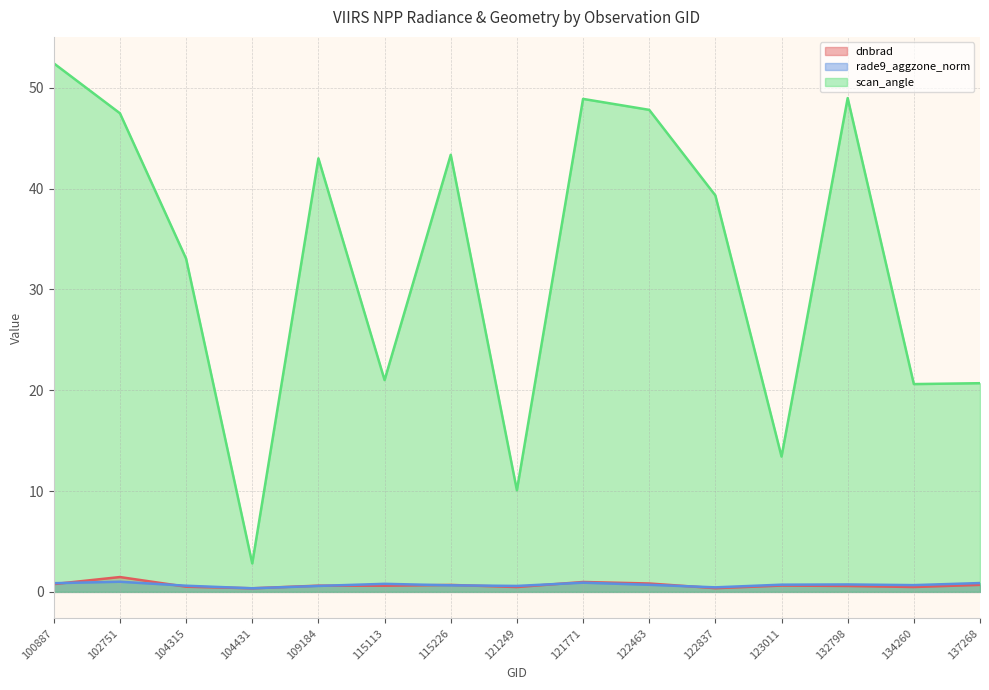

What is the spread (max minus min) of values at 123011?

12.8